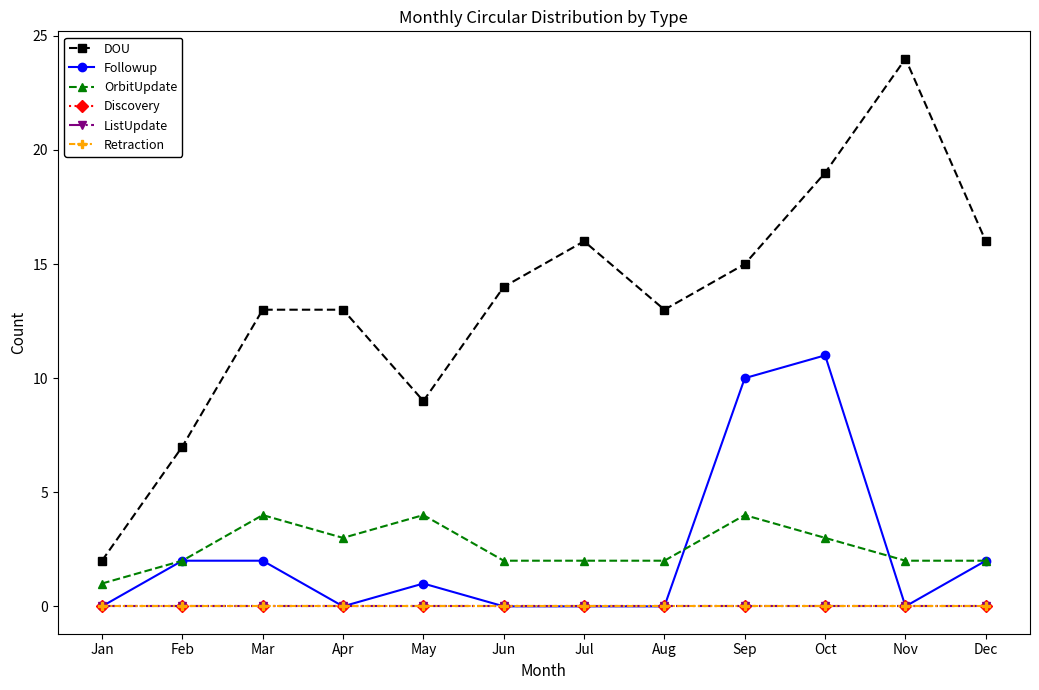

Is this an area chart (filled region under the line)?

No